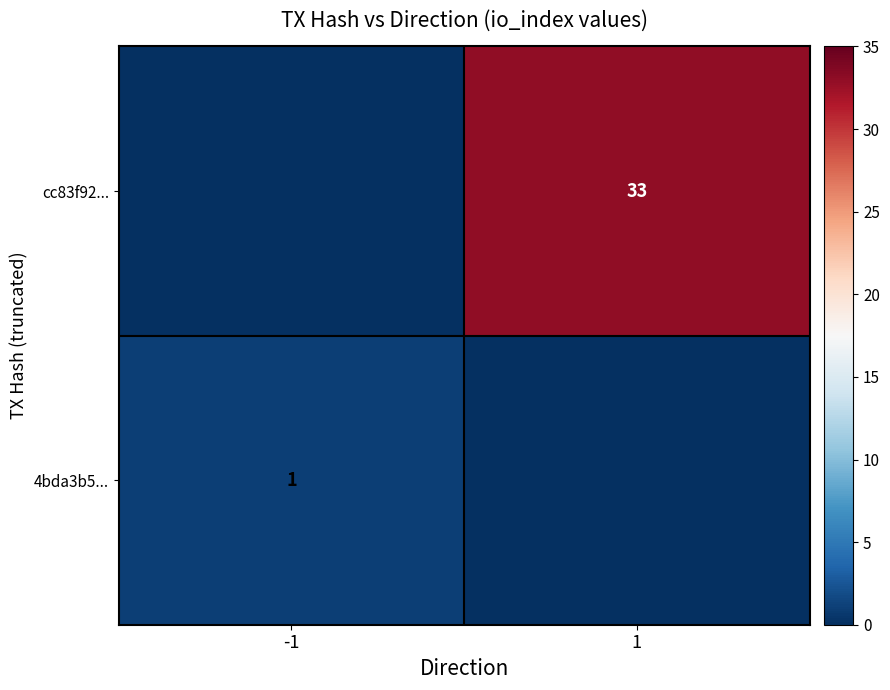

The 4bda3b5... series shows 2 at -1. True or false?

False